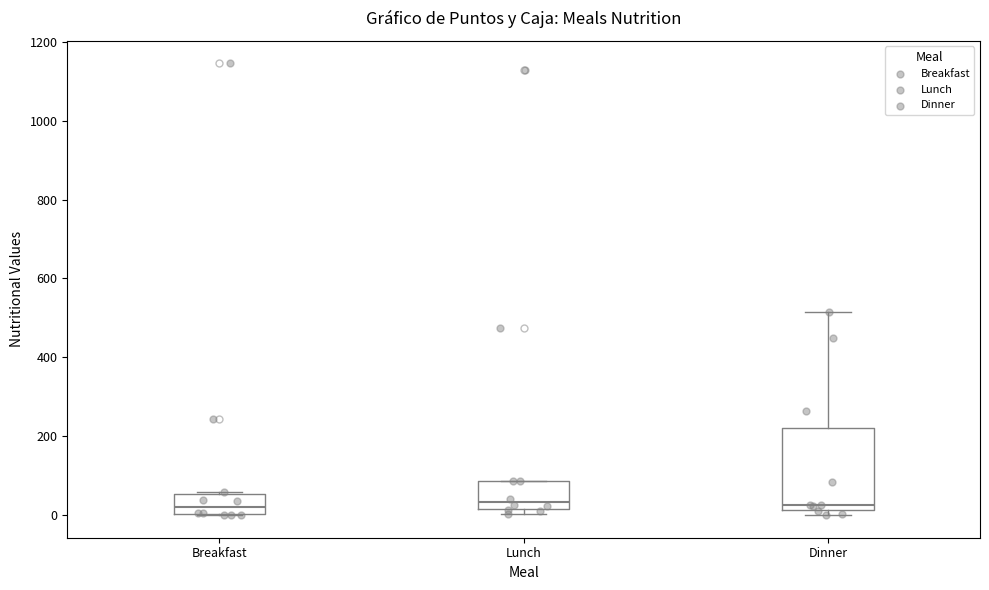

Reading left to right, read every box against the y-axis: the position of its median line, the range the box covers, and the ends of its whiskers. The values are not printed on the chart, so give them approximately, as read against the axis.

Breakfast: median 20, box 0 to 60, whiskers 0 to 60
Lunch: median 40, box 20 to 80, whiskers 0 to 80
Dinner: median 20 (just above the box's lower edge), box 20 to 220, whiskers 0 to 520